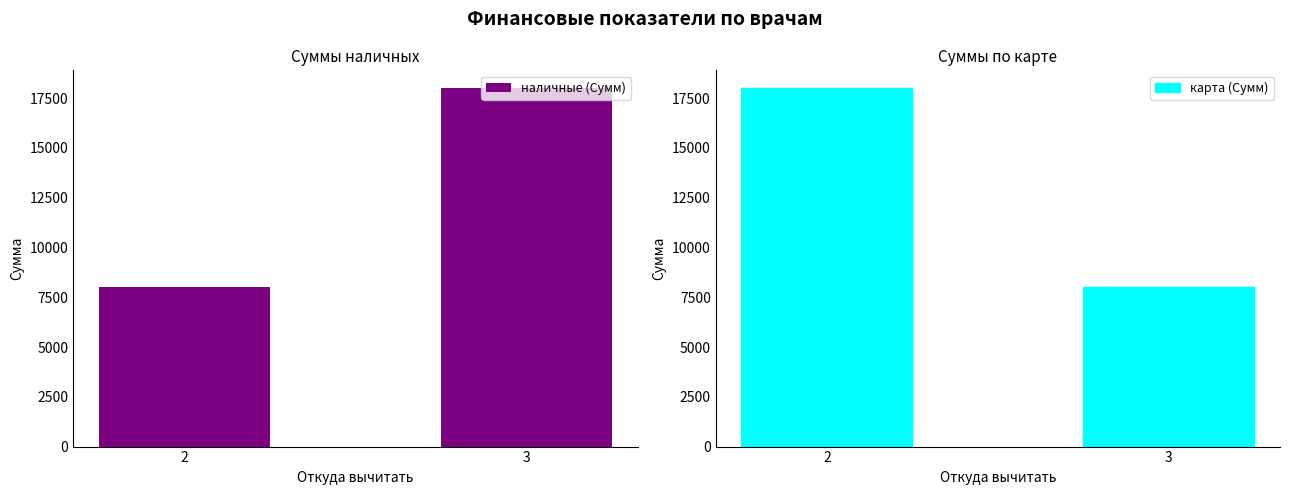

True or false: наличные (Сумм) has a value of 8000 at 2.

True